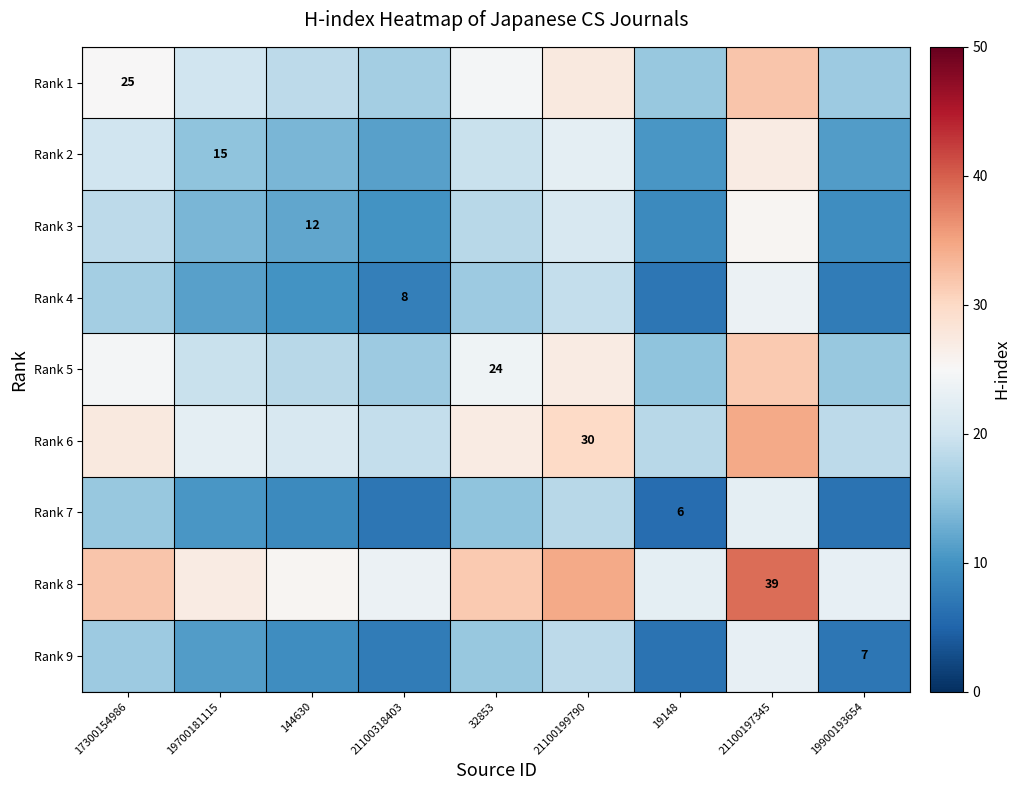

True or false: Rank 4 has a value of 3.9 at 21100318403.

False